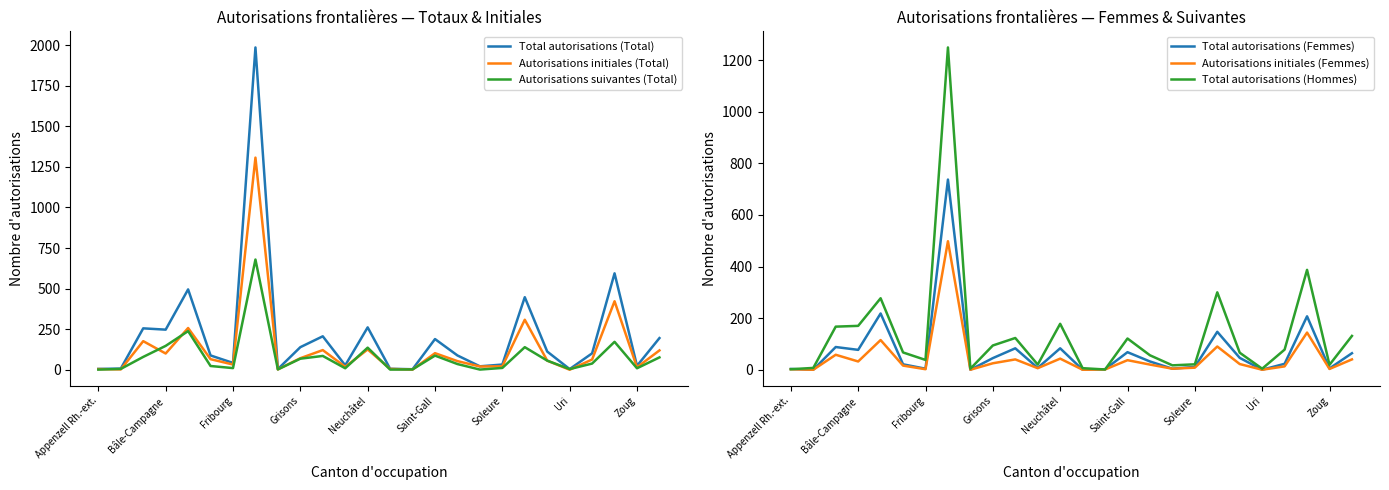

How many times do Autorisations initiales (Total) and Total autorisations (Hommes) cross each other?

9